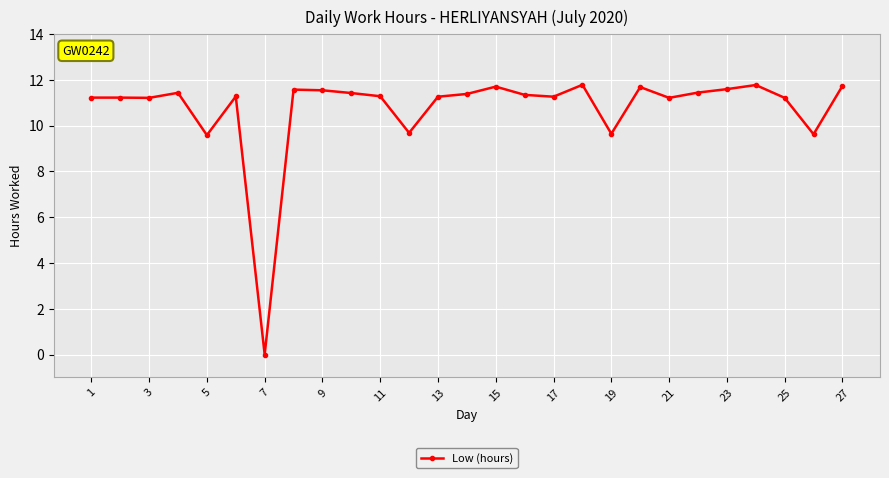

What is the value of the 1st point from the left?

11.2